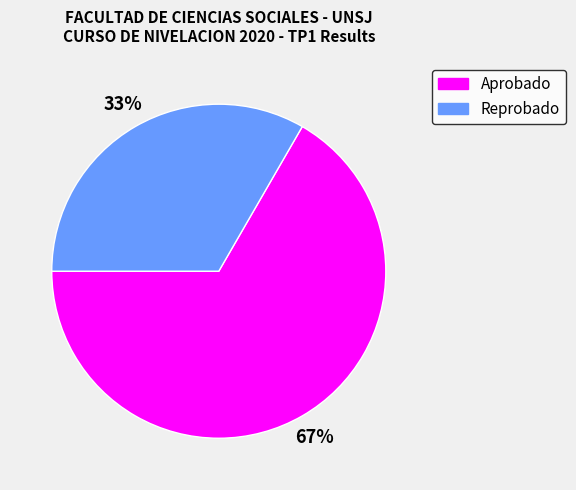

To the nearest percent, what is the average slice percentage?

50%